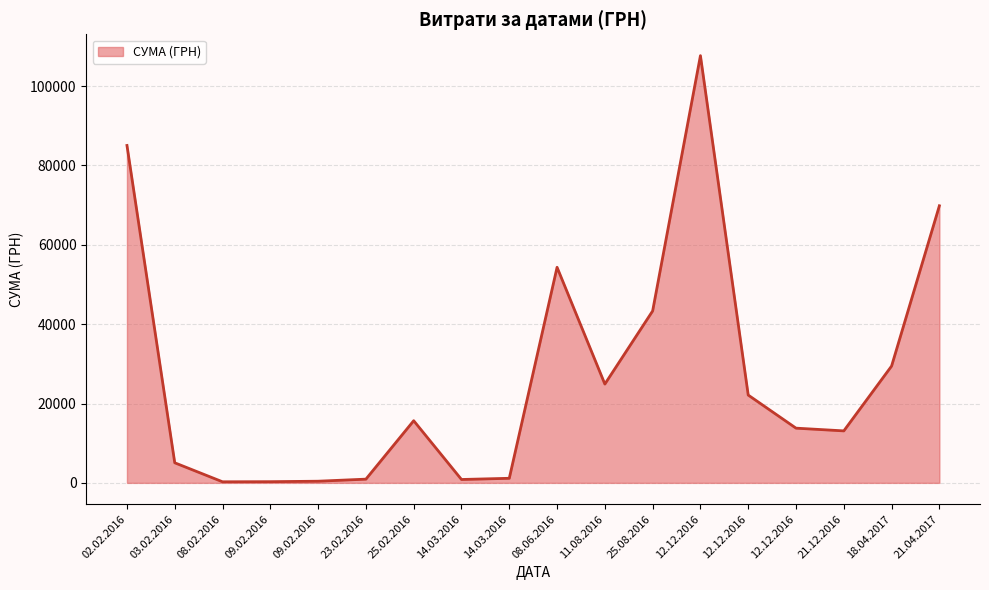

Does the chart have visible grid lines?

Yes